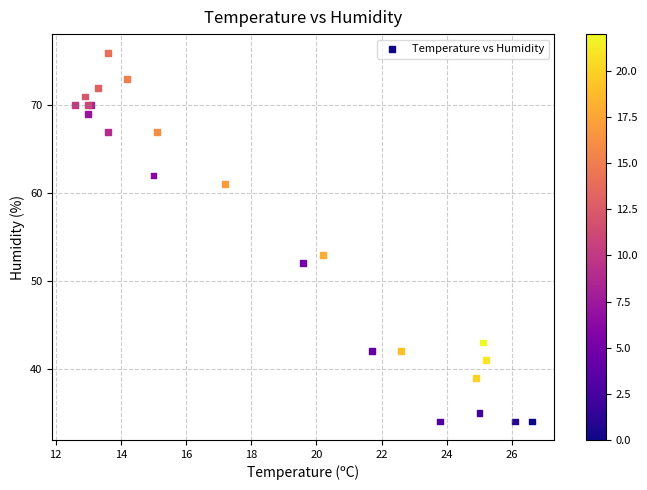

What Y value in the scatter plot is closest to 55?

53